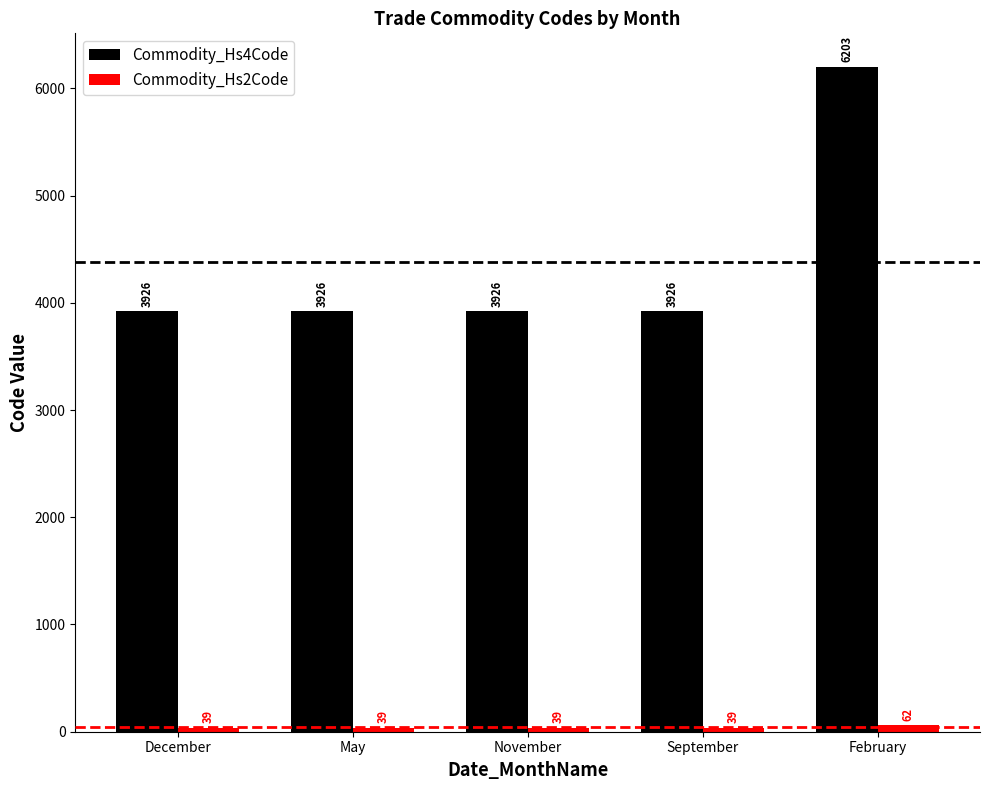

The Commodity_Hs4Code series shows 3926 at September. True or false?

True